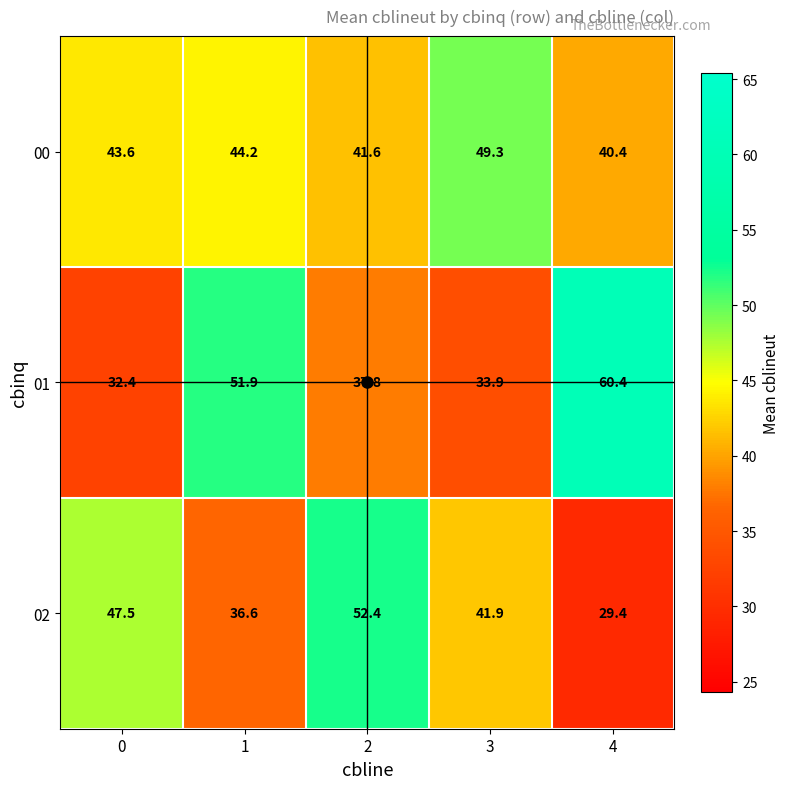

The 00 series shows 61.8 at 1. True or false?

False